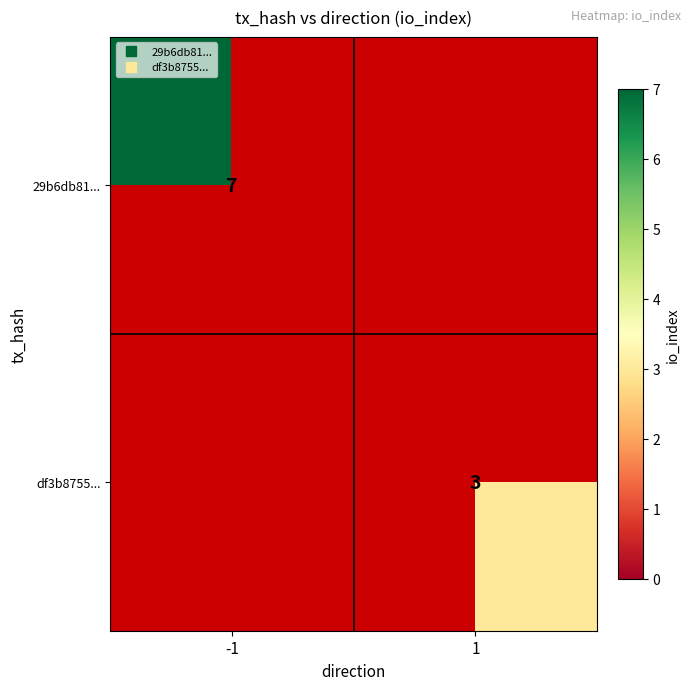

At how many categories does at least one series exceed 6?

1